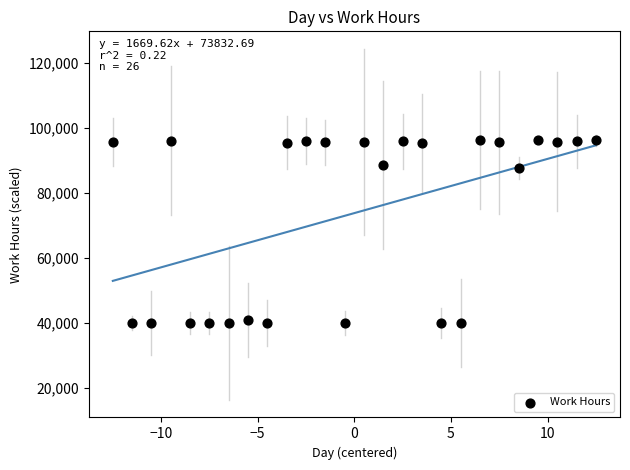

What is the range of Y values (max minus min)?

56450